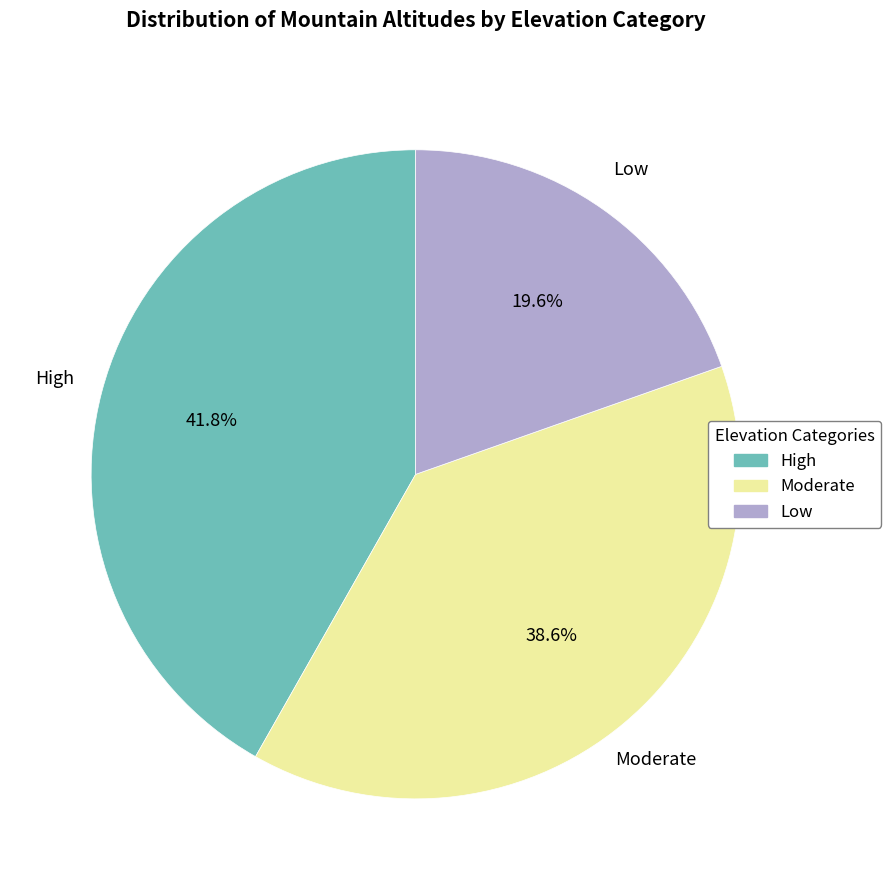

To the nearest percent, what is the difference between the largest and smallest slice percentages?

22%